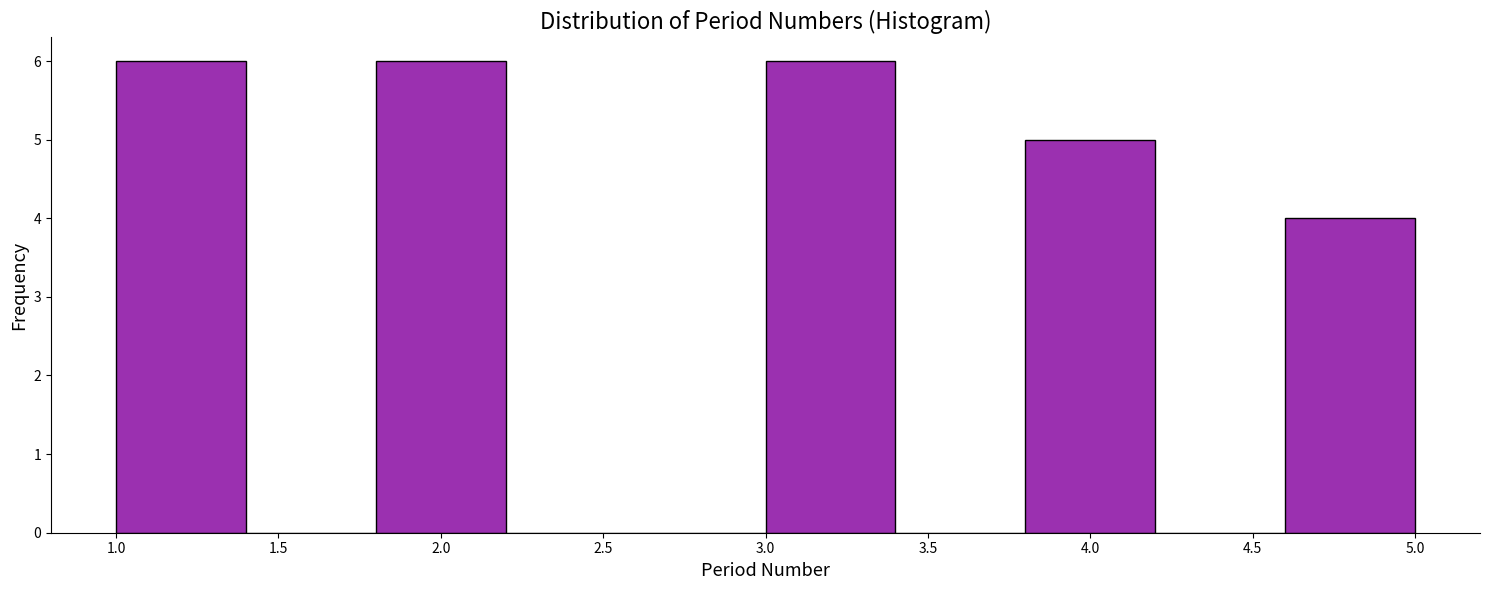

Reading left to right, transcribe this chart: for each bar, give the range it covers on the x-axis and its height. The values are not printed on the chart, so give them approximately, as read against the axis.

1.0 to 1.4: 6
1.4 to 1.8: 0
1.8 to 2.2: 6
2.2 to 2.6: 0
2.6 to 3.0: 0
3.0 to 3.4: 6
3.4 to 3.8: 0
3.8 to 4.2: 5
4.2 to 4.6: 0
4.6 to 5.0: 4